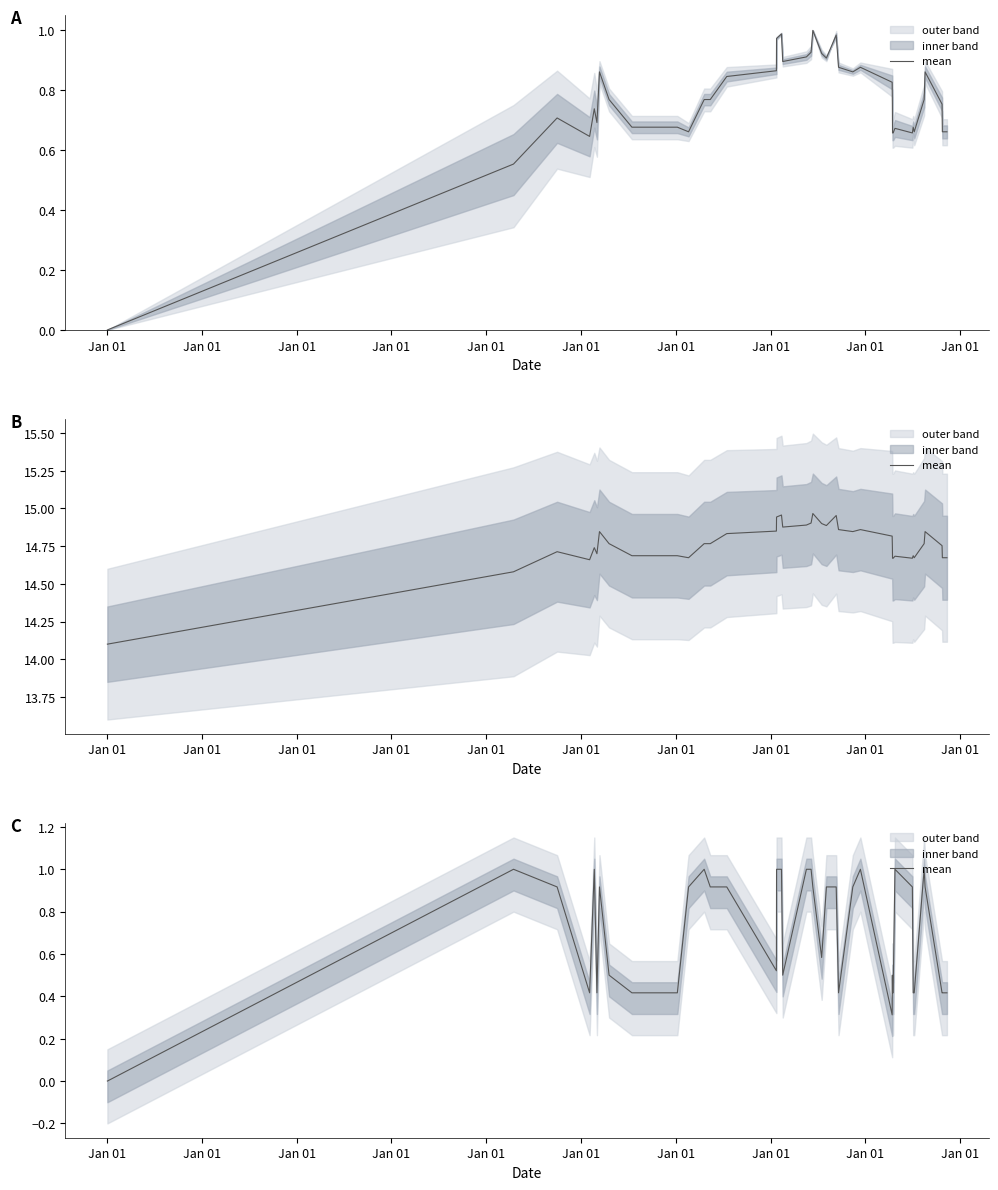

The chart shows a value of 1.5 at 35. True or false?

False